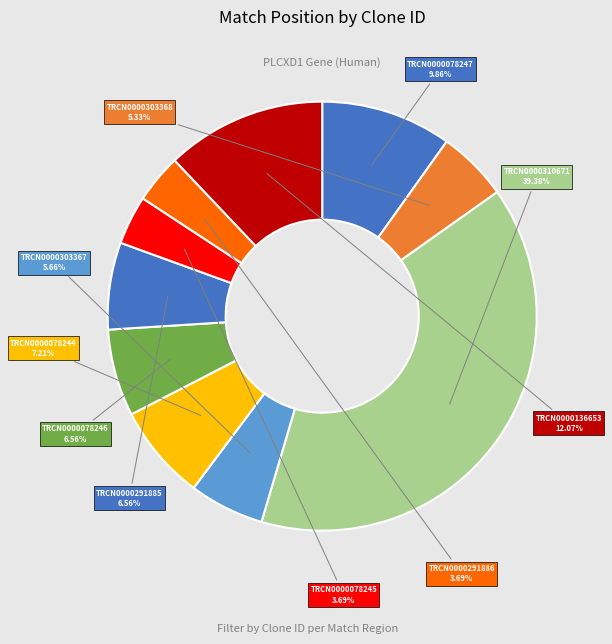

Do TRCN0000303367 and TRCN0000078245 together represent more than half of the pie?

No